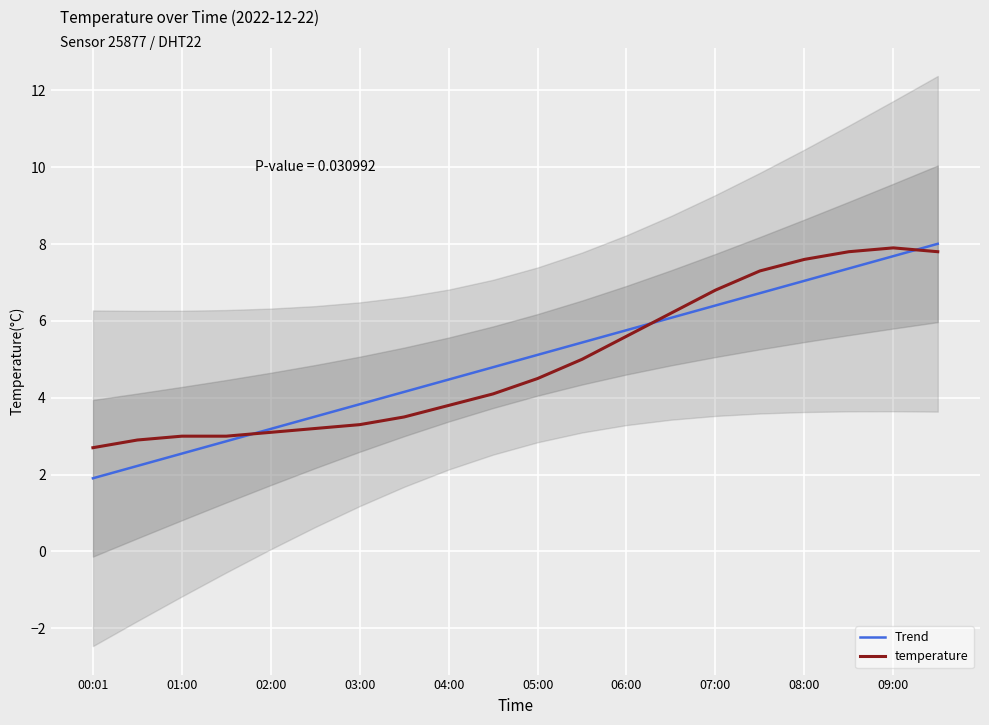

How many intersections are there between Trend and temperature?

3